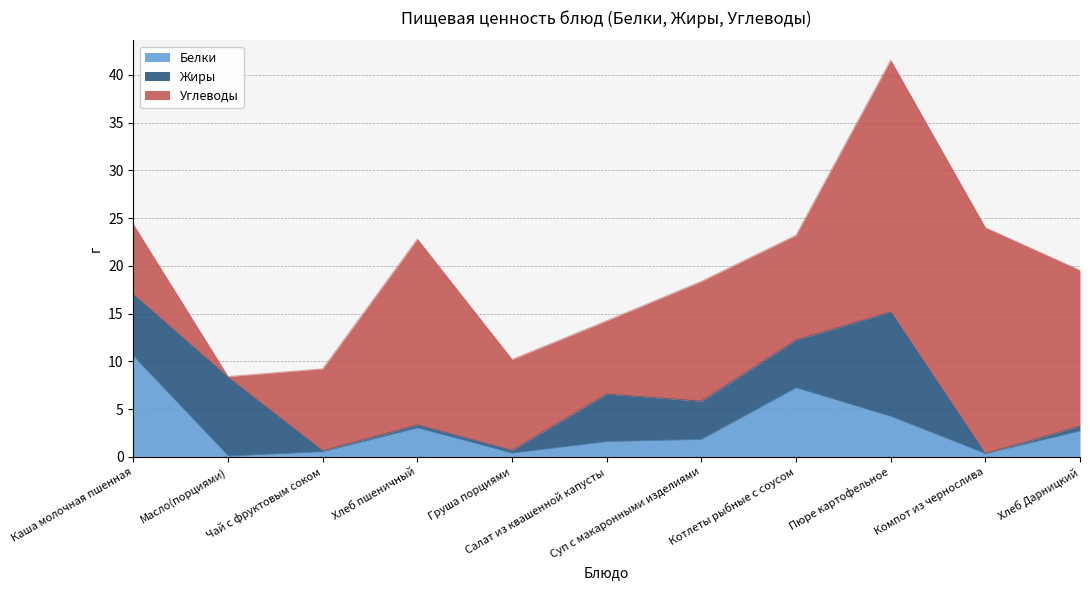

True or false: Жиры has a value of 5.7 at Суп с макаронными изделиями.

False